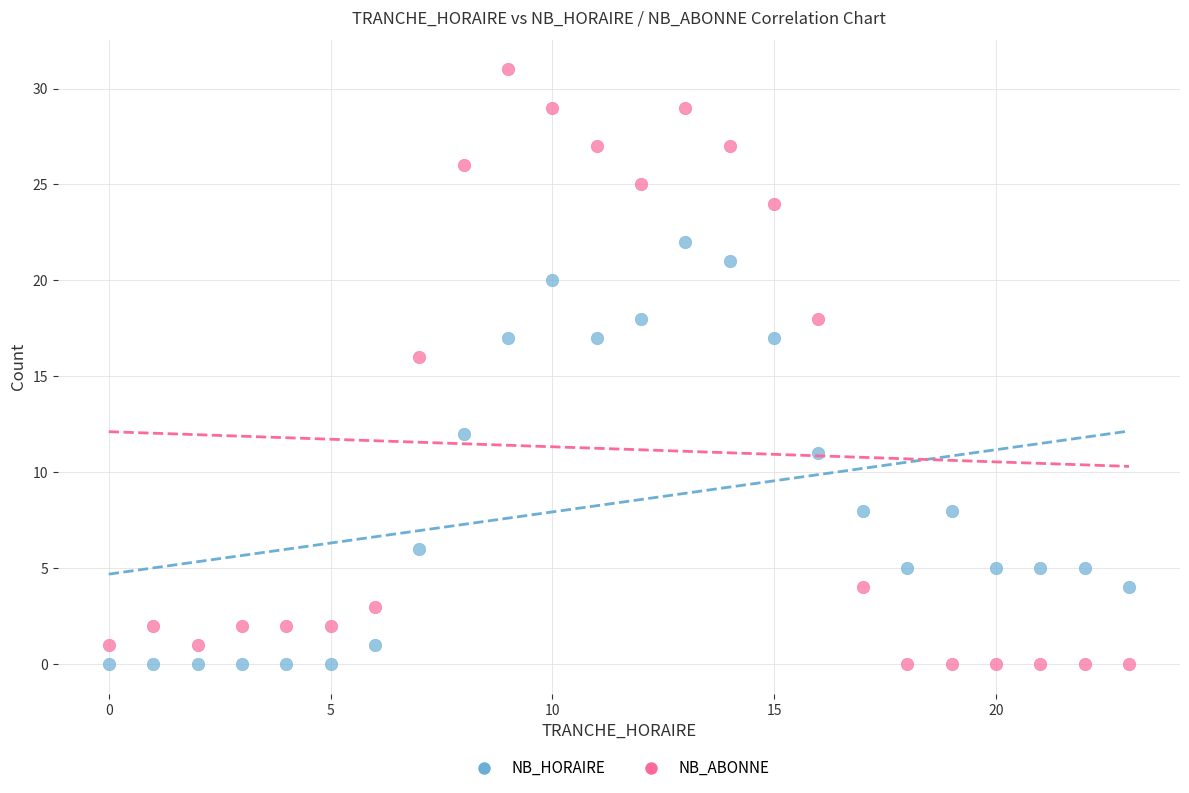

Across all data points, what is the range of Y values (max minus min)?

31